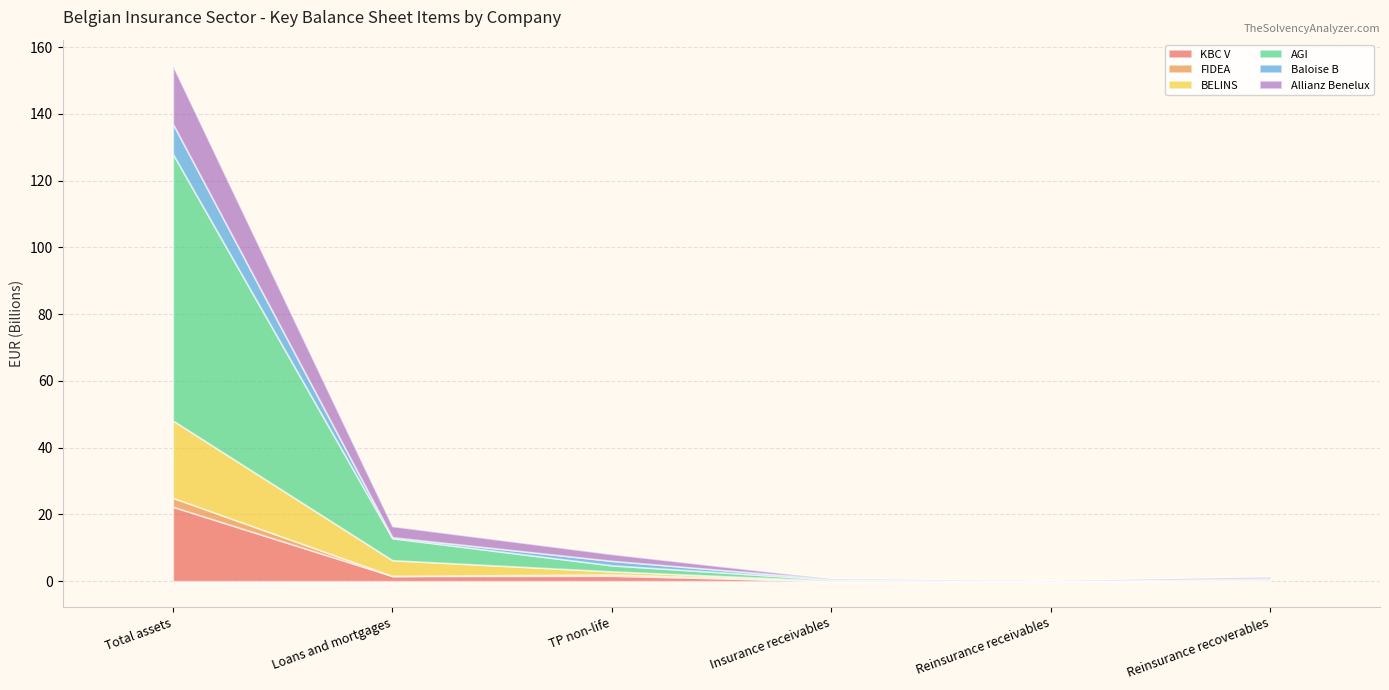

Does the chart display data point markers on the line(s)?

No